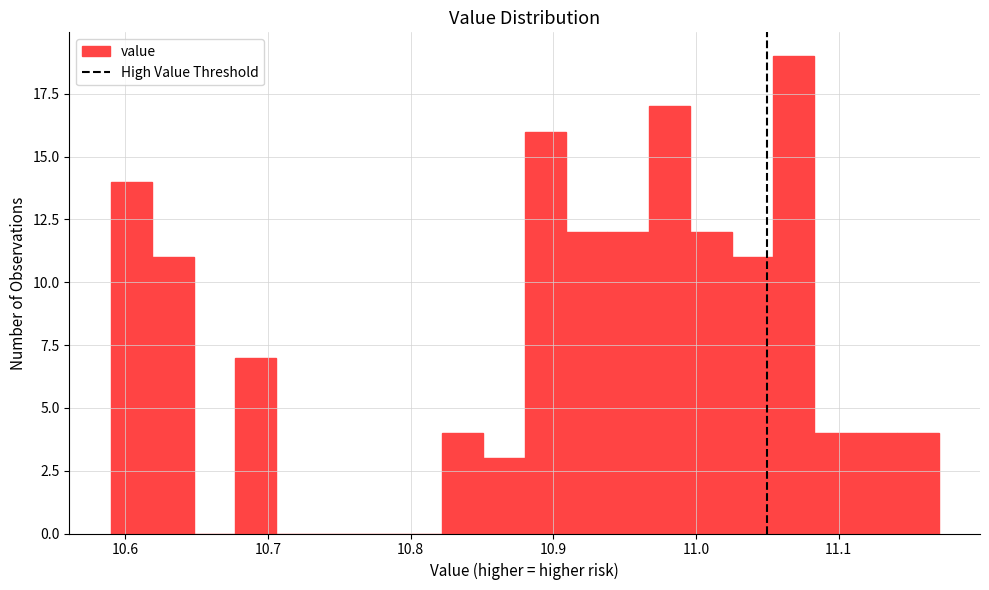

Read against the x-axis, roughly where is the centre of the tallest bar?

11.07